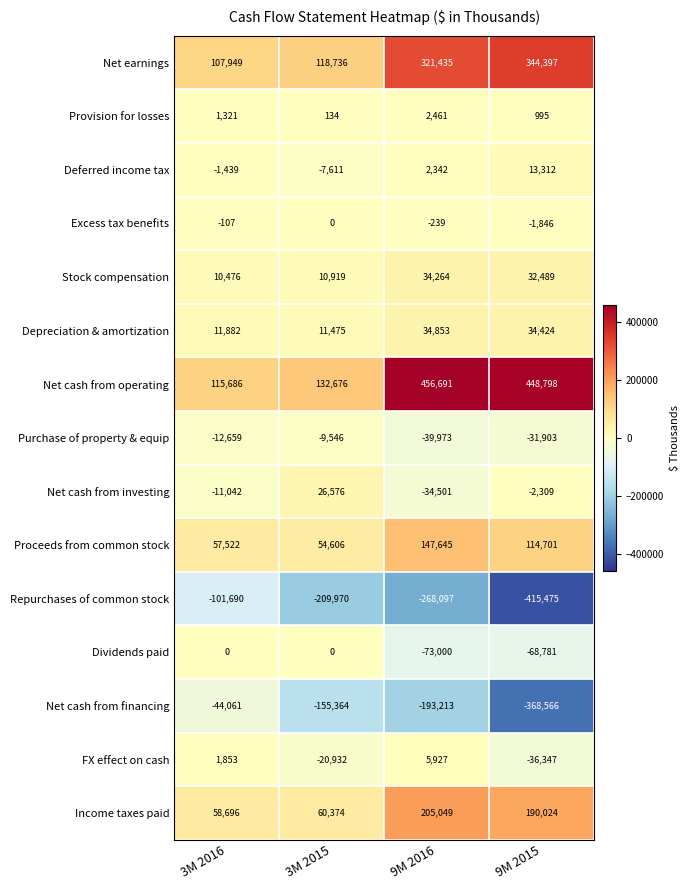

Count the number of data series in this chart.

15